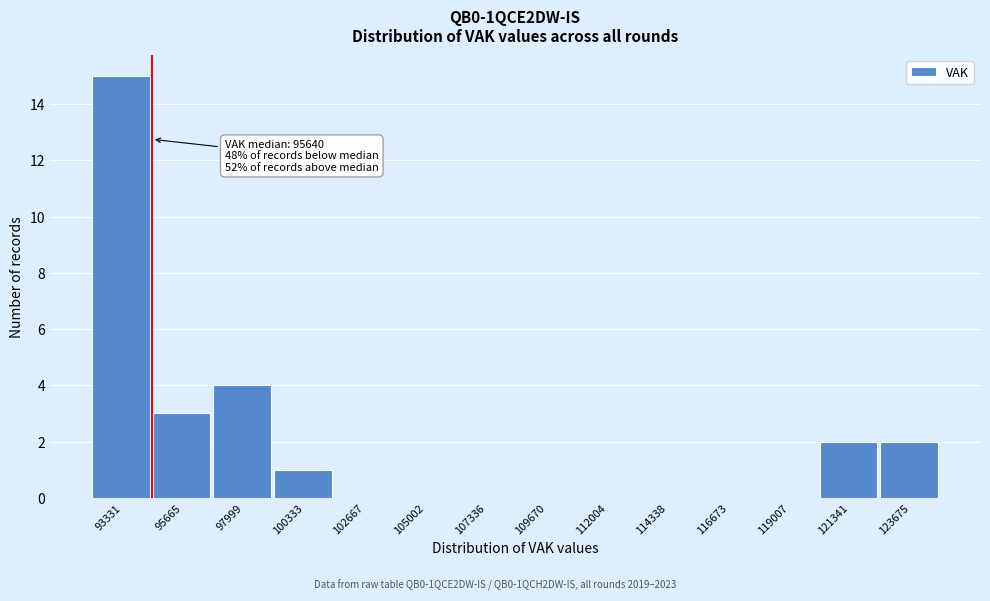

Reading left to right, transcribe all the data shown in this chart.

93331=15	95665=3	97999=4	100333=1	102667=0	105002=0	107336=0	109670=0	112004=0	114338=0	116673=0	119007=0	121341=2	123675=2